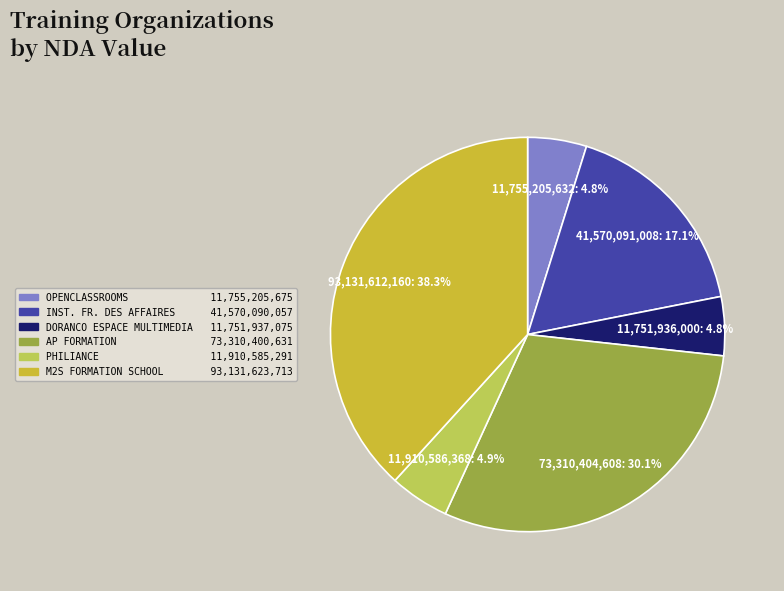

Does any single category account for the majority?

No